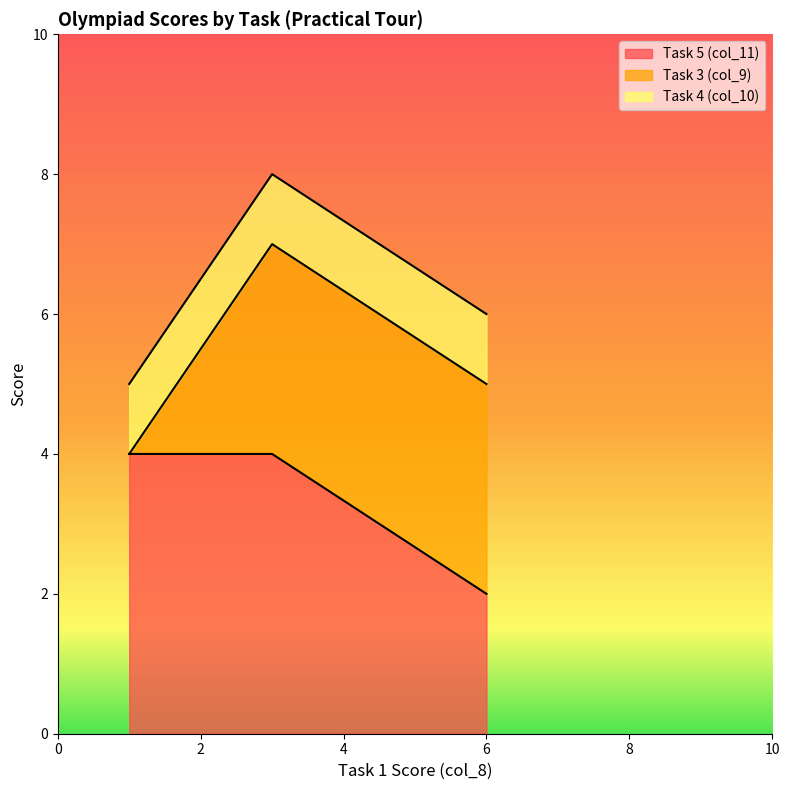

Which series has the largest range (max minus min)?

Task 3 (col_9)